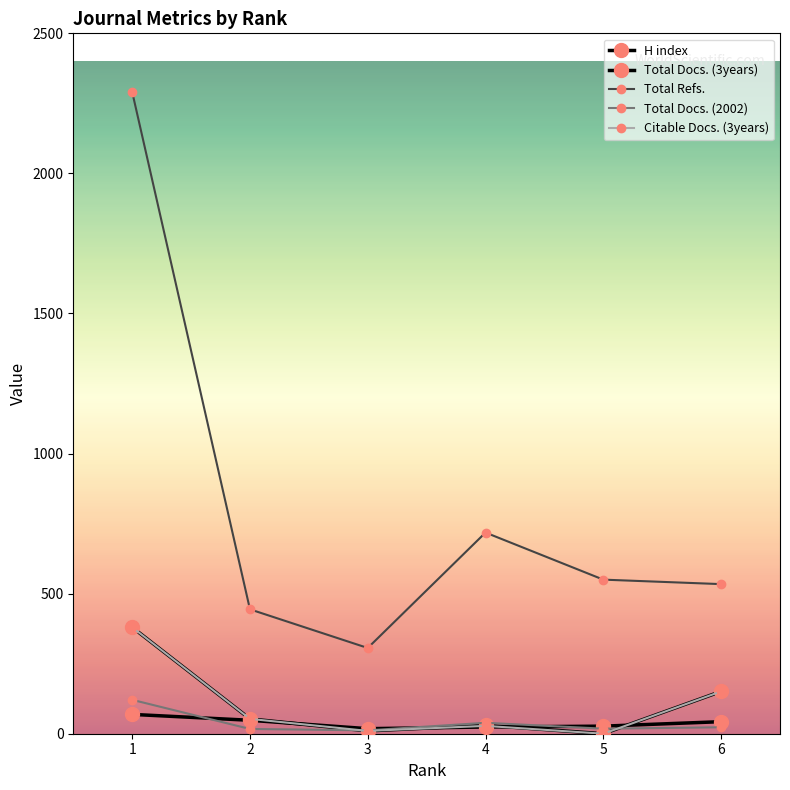

True or false: Citable Docs. (3years) has a value of 0 at 5.

True